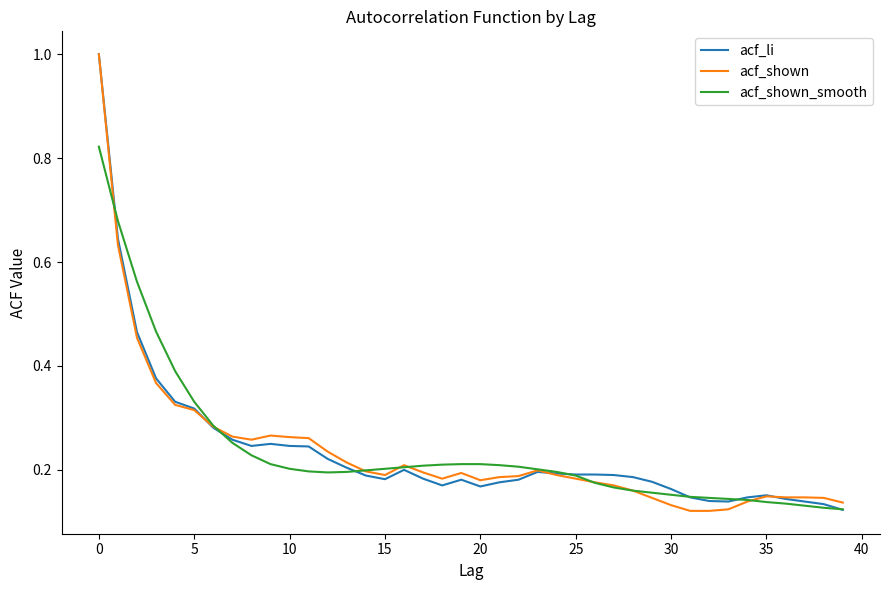

Which series has the largest range (max minus min)?

acf_shown